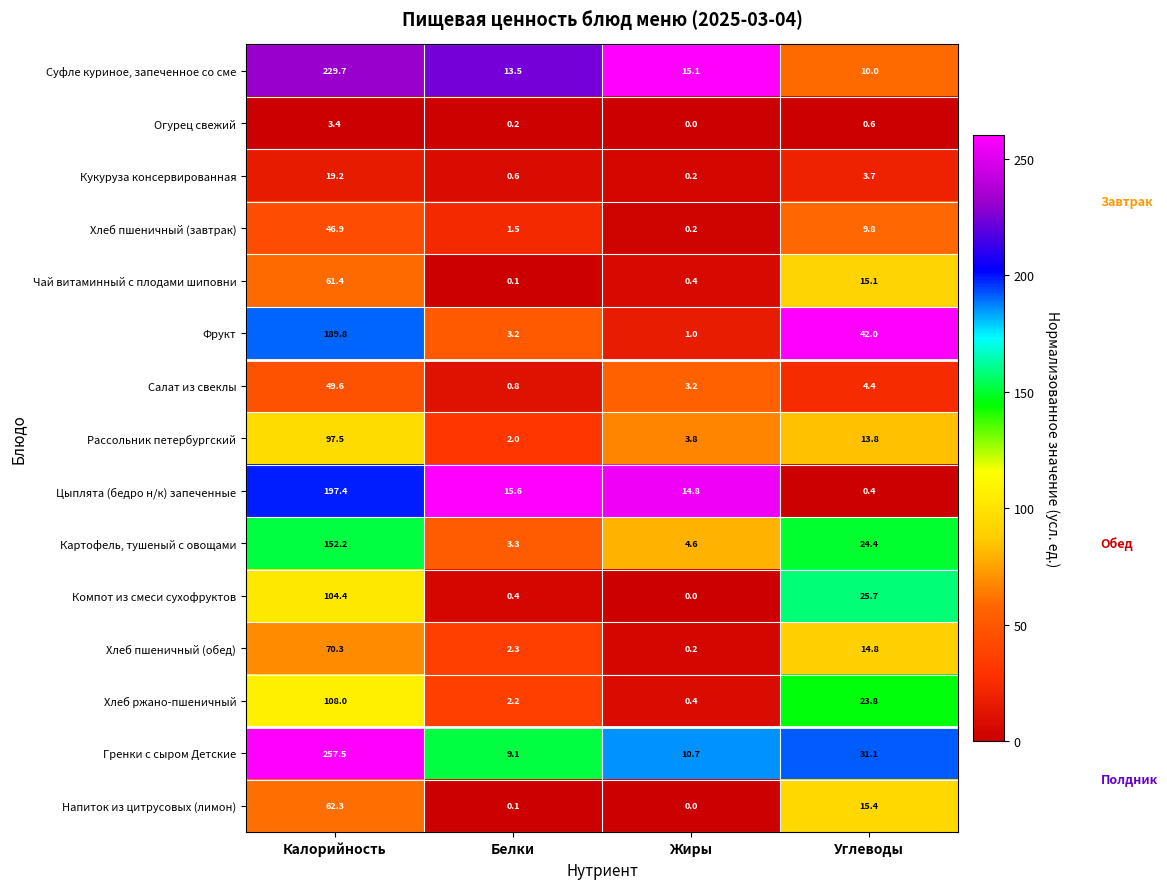

What is the difference between the highest and lowest values at Калорийность?

254.1